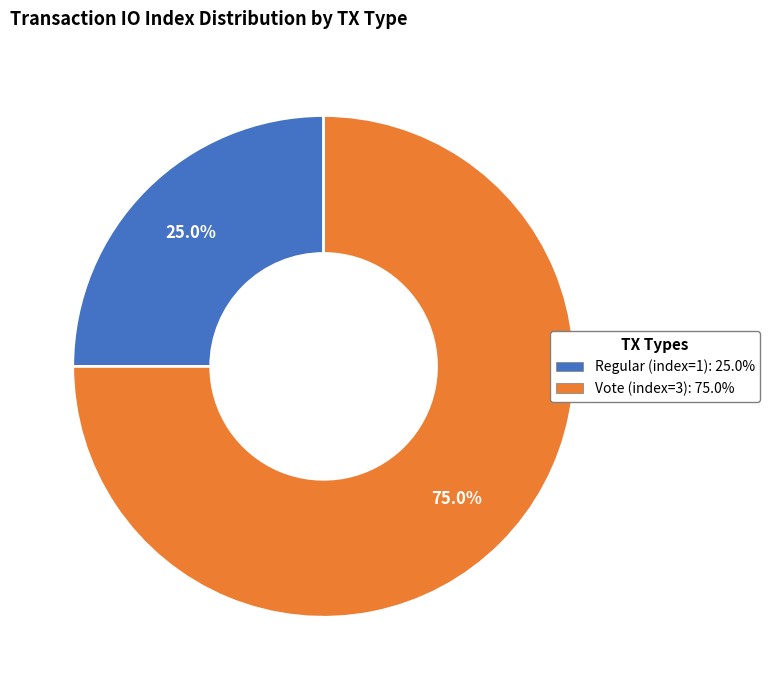

To the nearest percent, what is the difference between the largest and smallest slice percentages?

50%